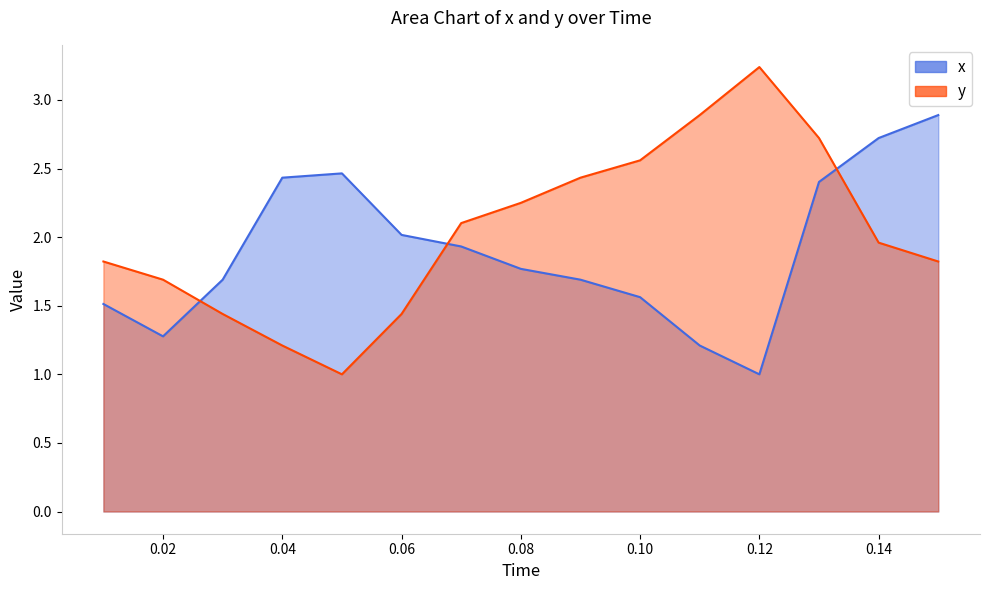

Between 0.08 and 0.06, which is larger?

0.06